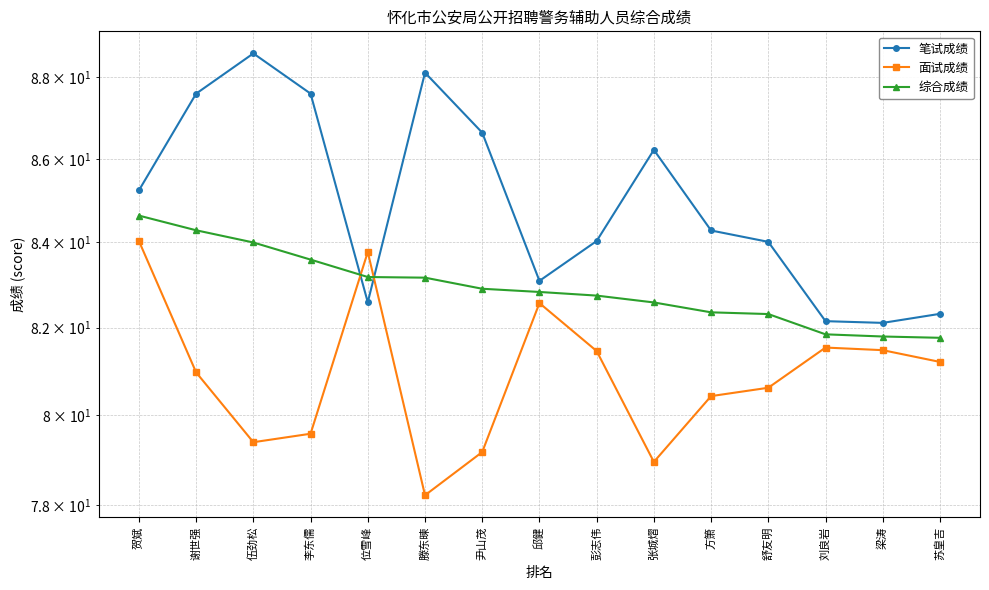

What is the total value across all series at 舒友明?

246.9